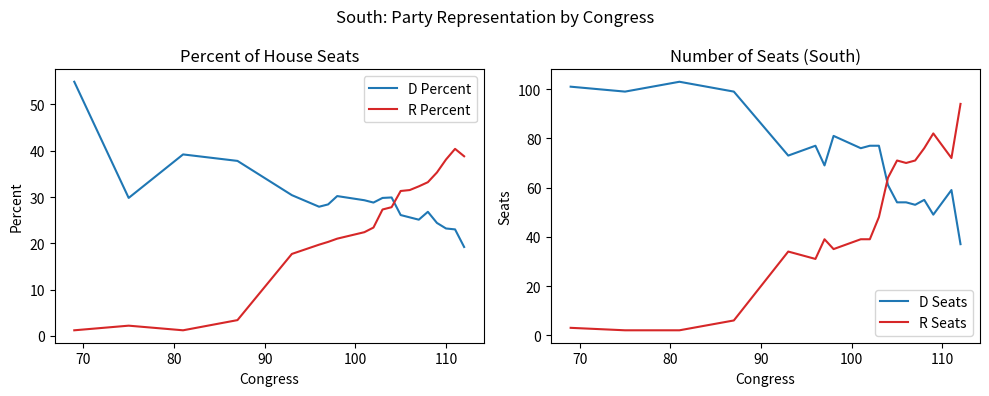

What is the highest value of the D Percent series?

54.9